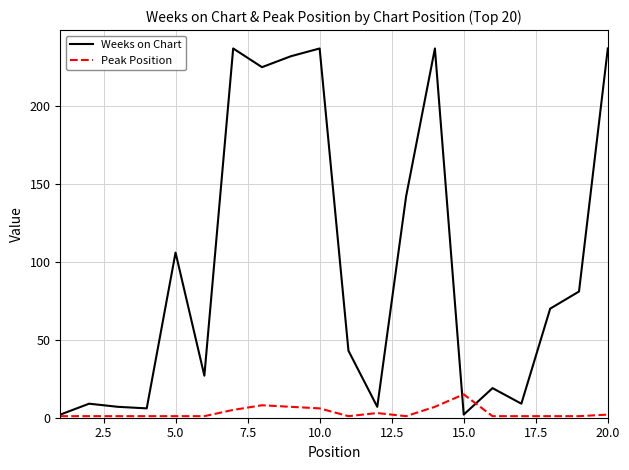

Rank the series by their maximum value, from lowest to highest.

Peak Position, Weeks on Chart